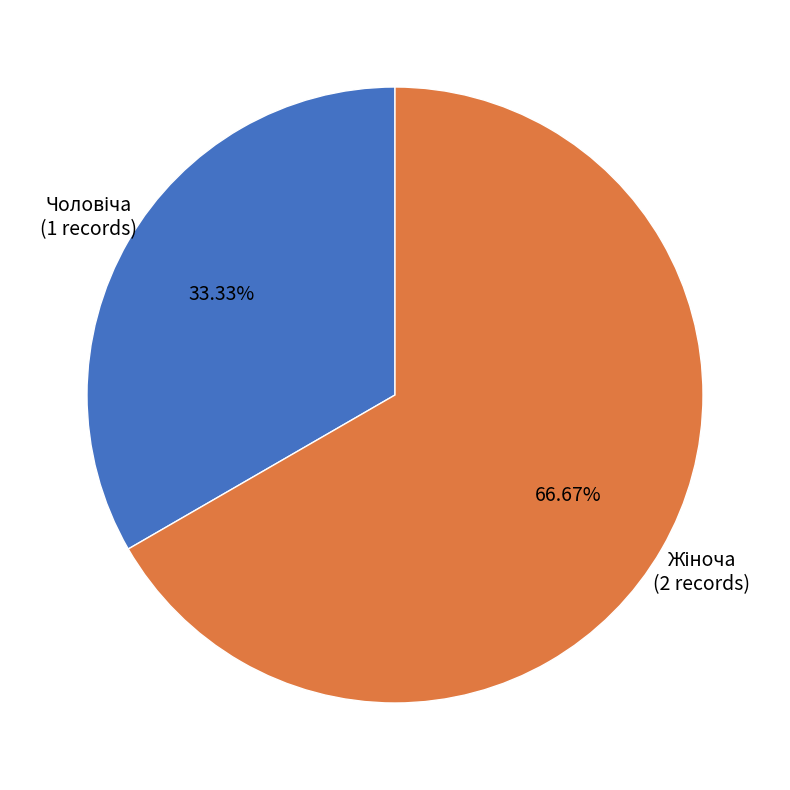

How many segments does this pie chart have?

2